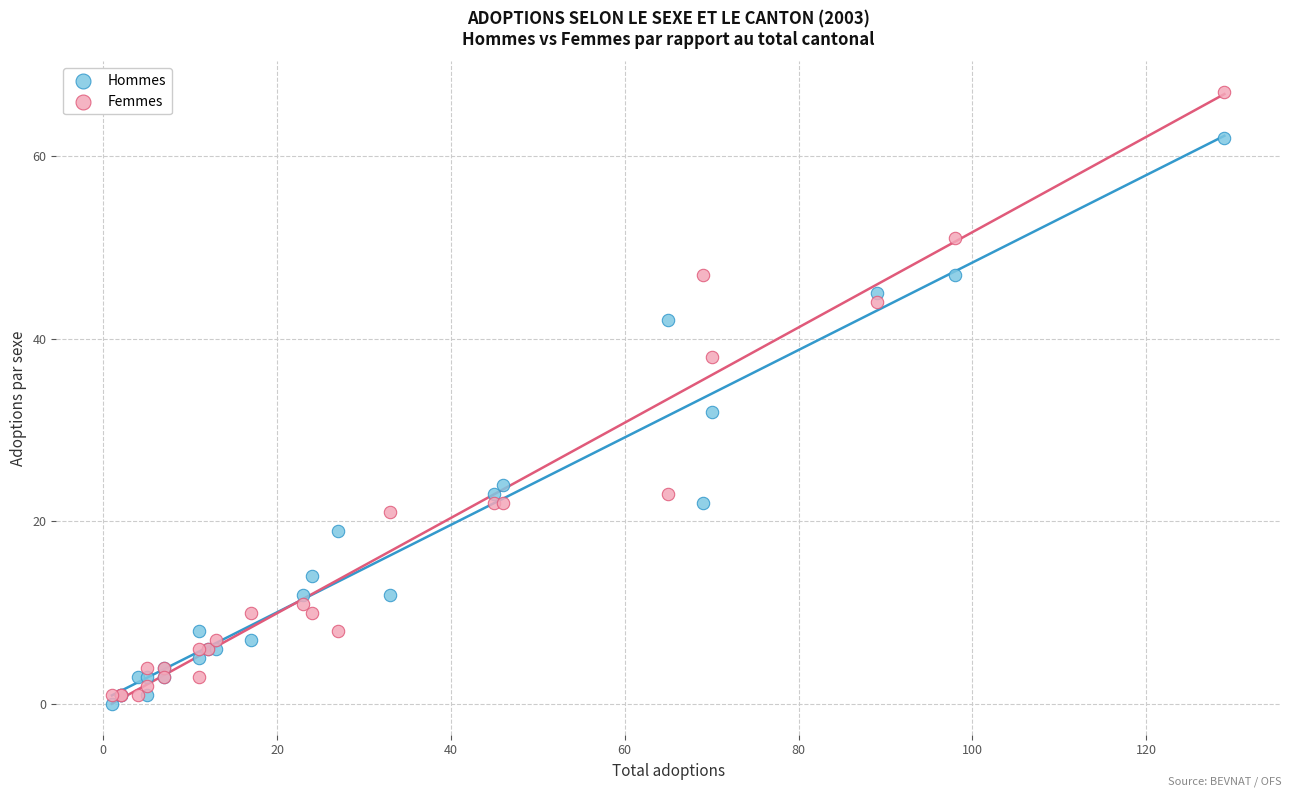

Which series has the widest spread of Y values?

Femmes